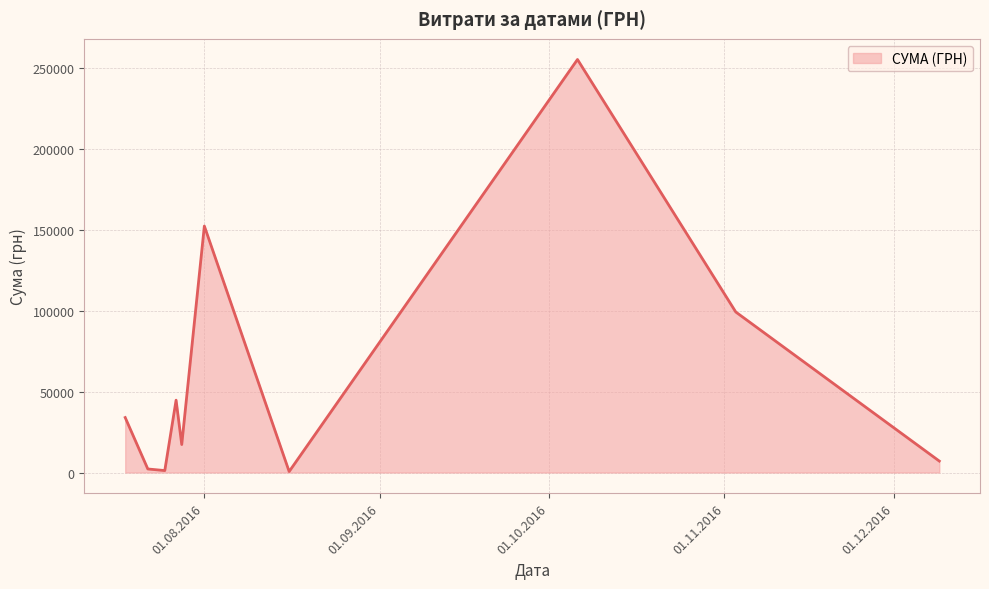

What is the minimum value shown in the chart?

600.0